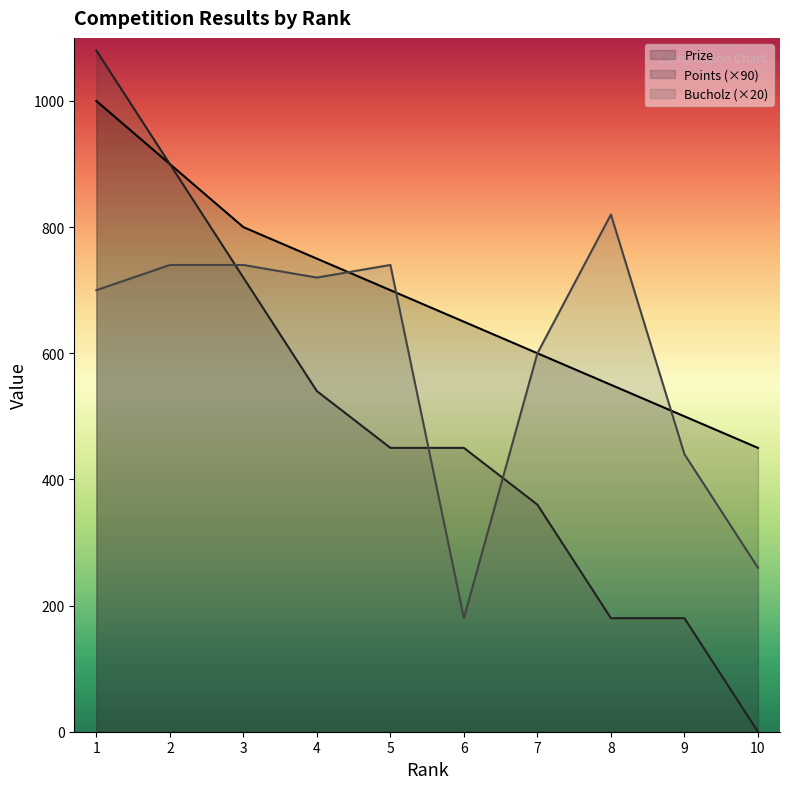

True or false: Points and Bucholz cross at least once.

True